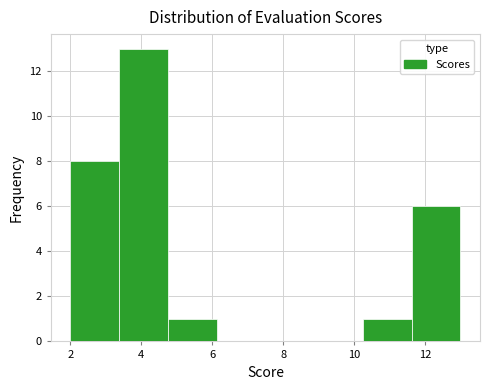

Which range on the x-axis has the tallest bar?

3.4 to 4.8